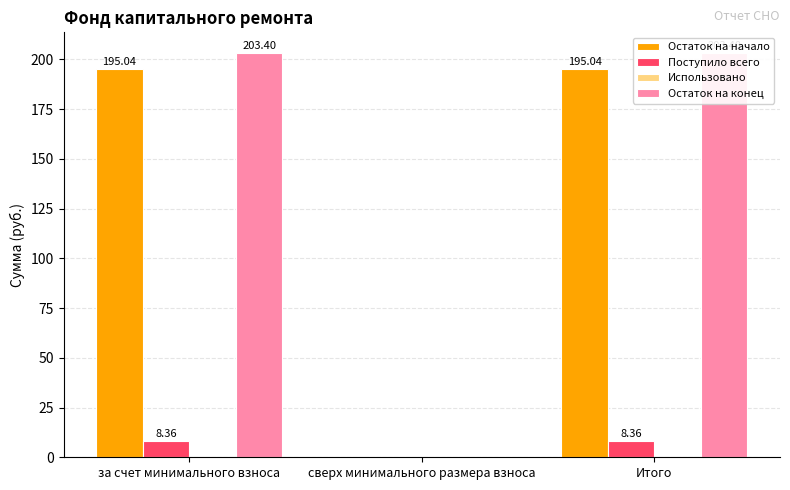

What position from the left is за счет минимального взноса?

1